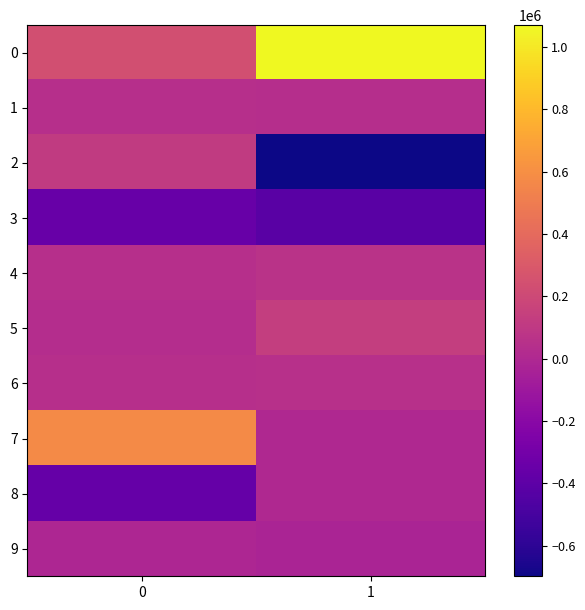

How many distinct data groups are displayed?

10